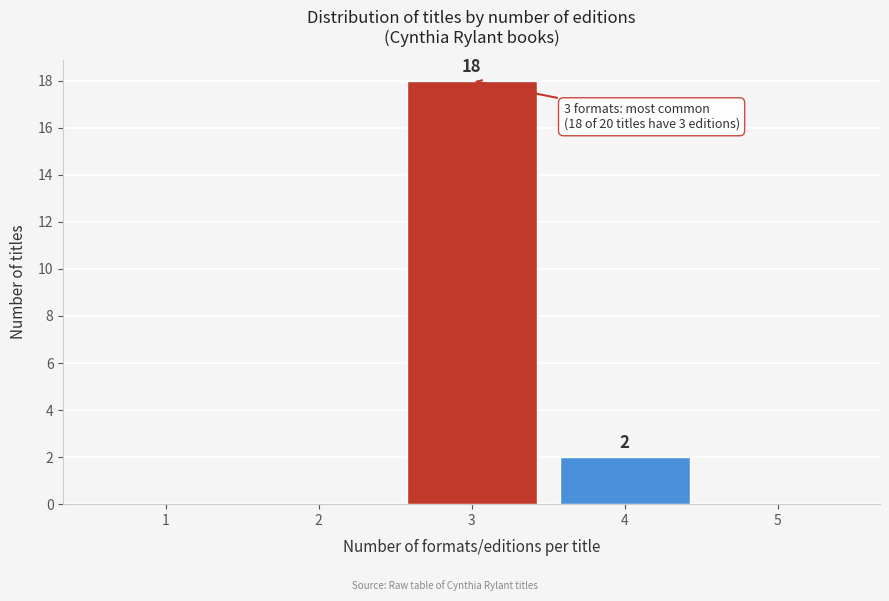

Reading left to right, extract all data points from this chart.

1=0	2=0	3=18	4=2	5=0